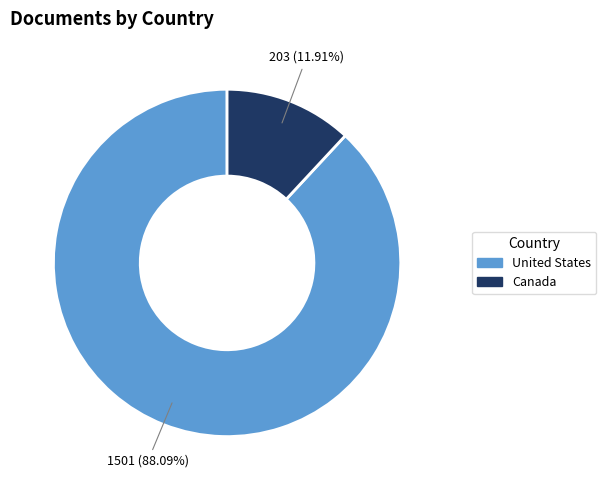

Which slice is the smallest?

Canada